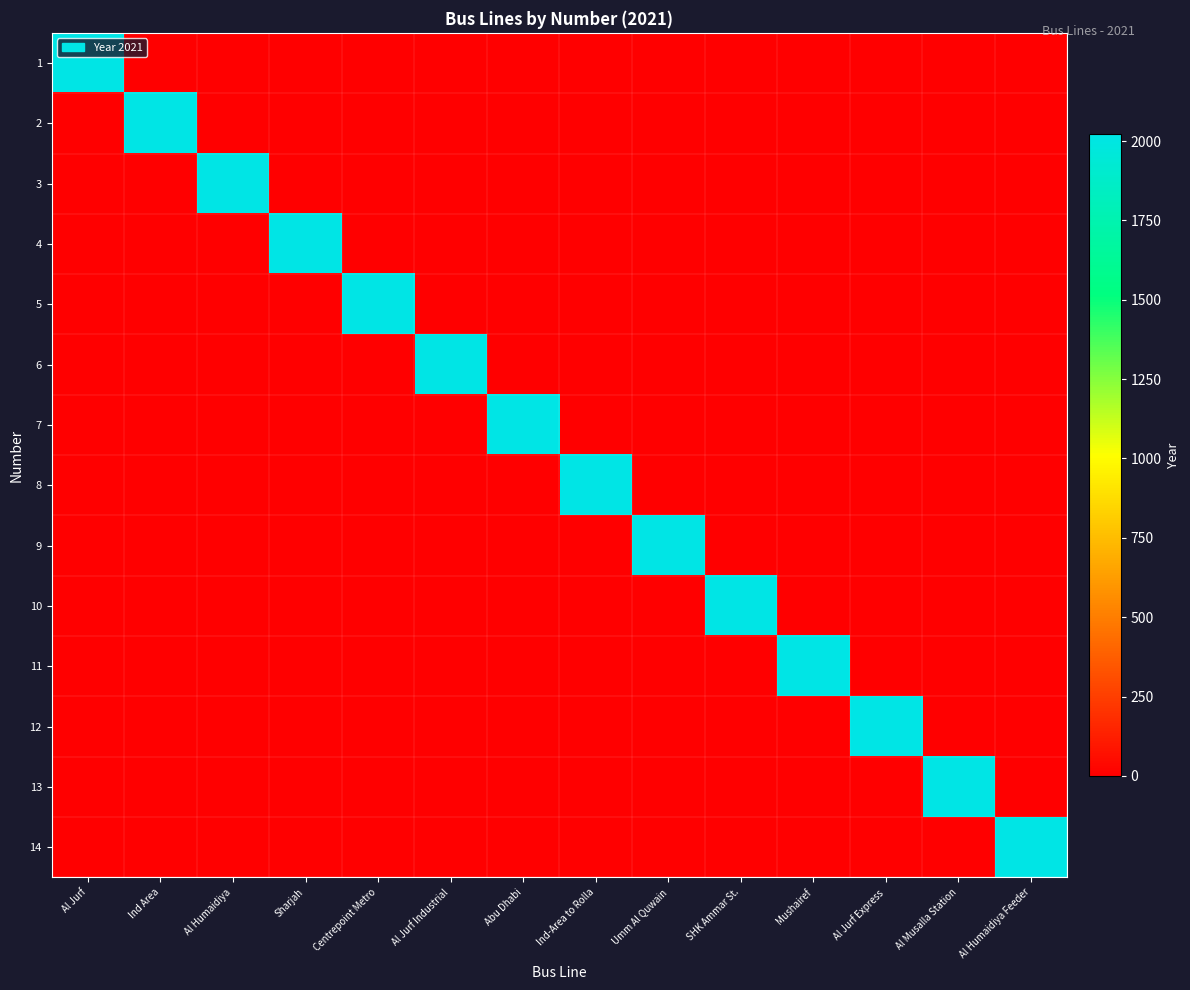

What is the spread (max minus min) of values at Al Musalla Station?

2021